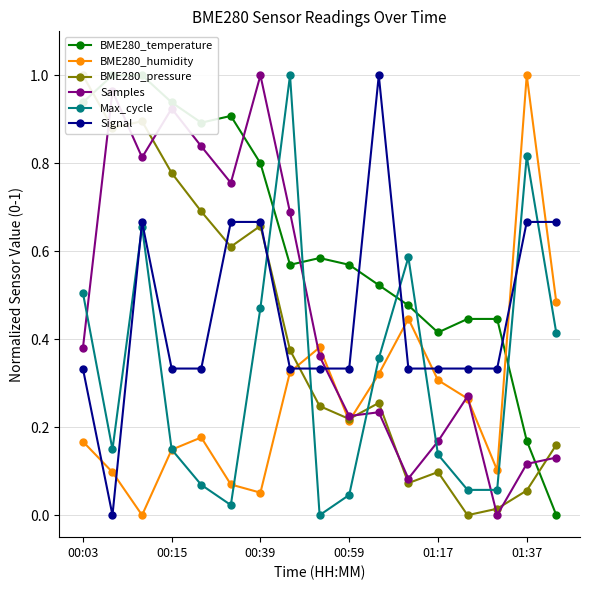

The BME280_humidity series shows 0.2 at 00:15. True or false?

False